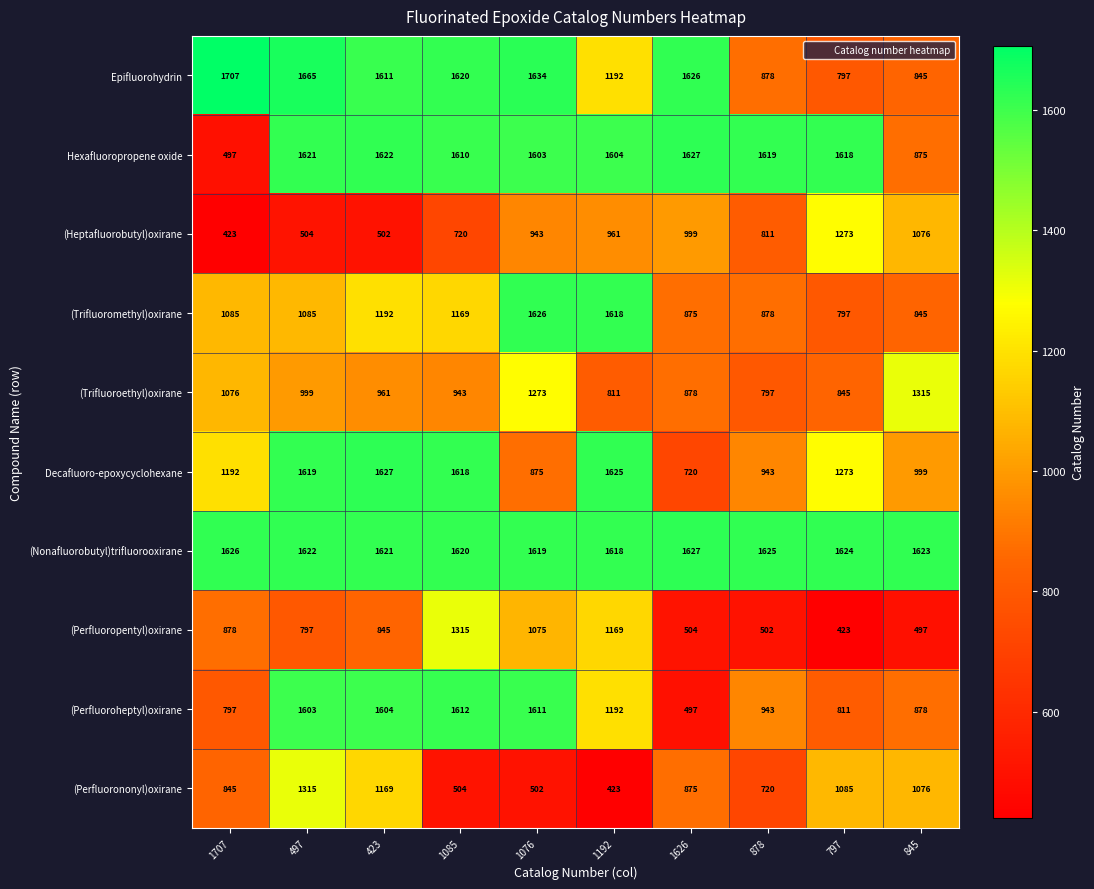

Rank the series at 1707 from lowest to highest value.

(Heptafluorobutyl)oxirane, Hexafluoropropene oxide, (Perfluoroheptyl)oxirane, (Perfluorononyl)oxirane, (Perfluoropentyl)oxirane, (Trifluoroethyl)oxirane, (Trifluoromethyl)oxirane, Decafluoro-epoxycyclohexane, (Nonafluorobutyl)trifluorooxirane, Epifluorohydrin